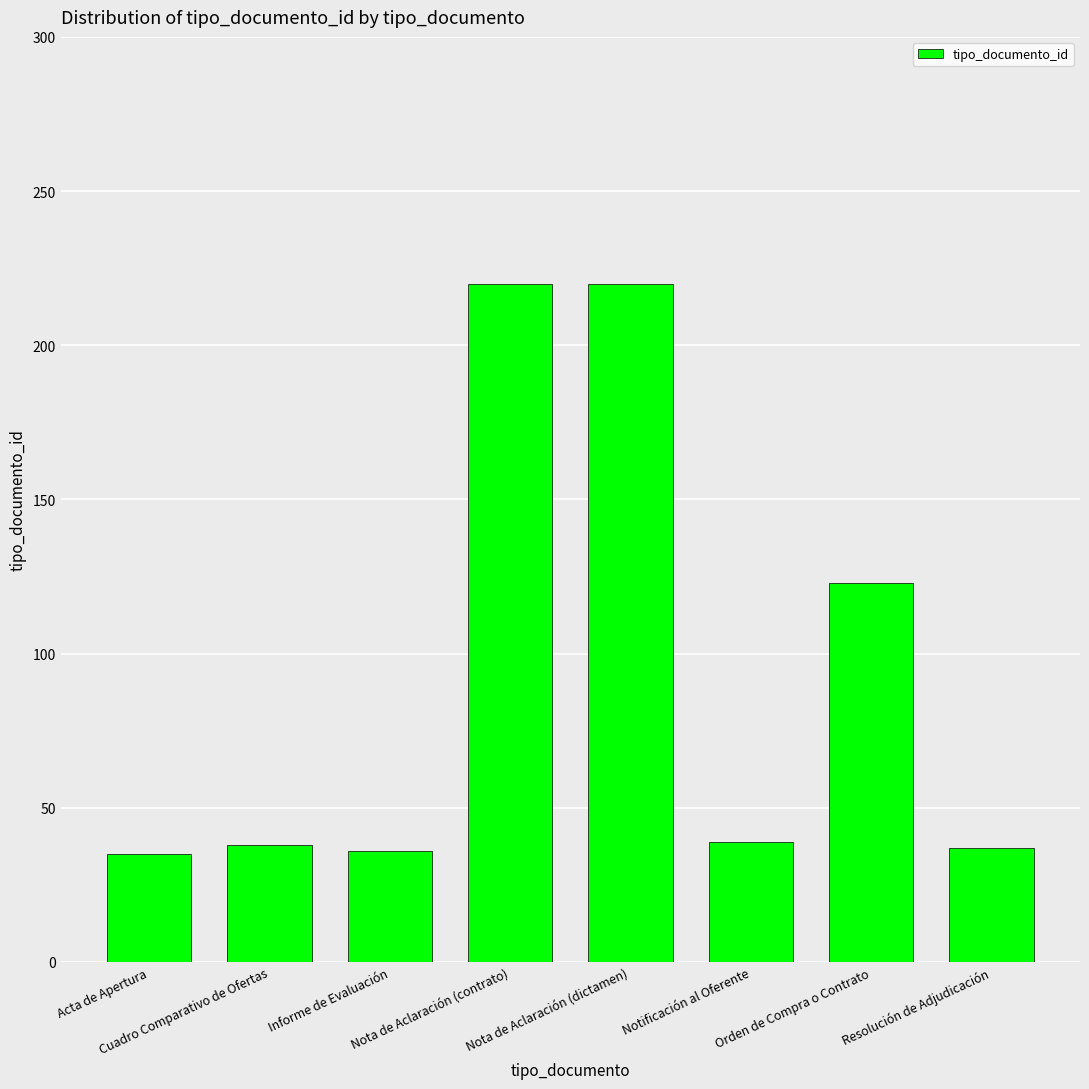

What is the value of the 4th bar from the left?

220